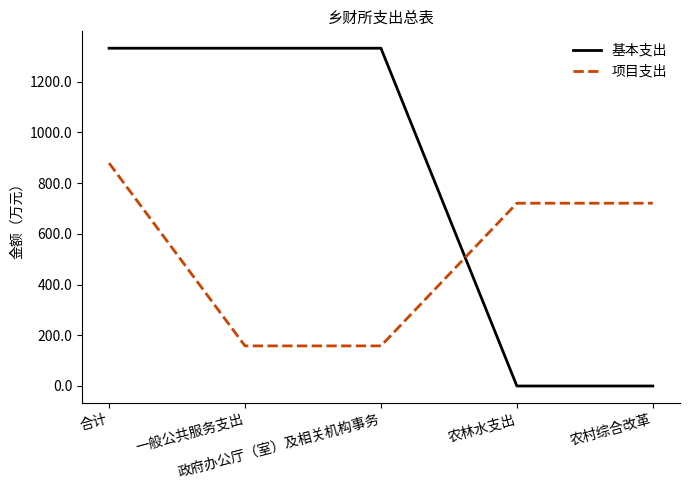

True or false: 基本支出 has a value of 1332.4 at 一般公共服务支出.

True